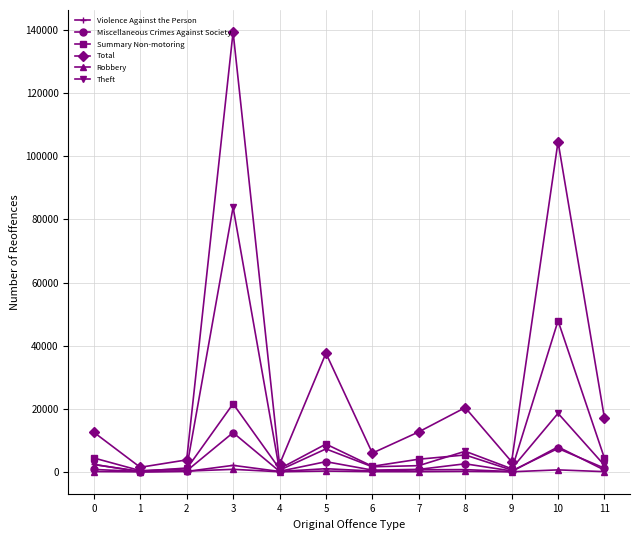

What is the approximate value of Total at 0?

12539